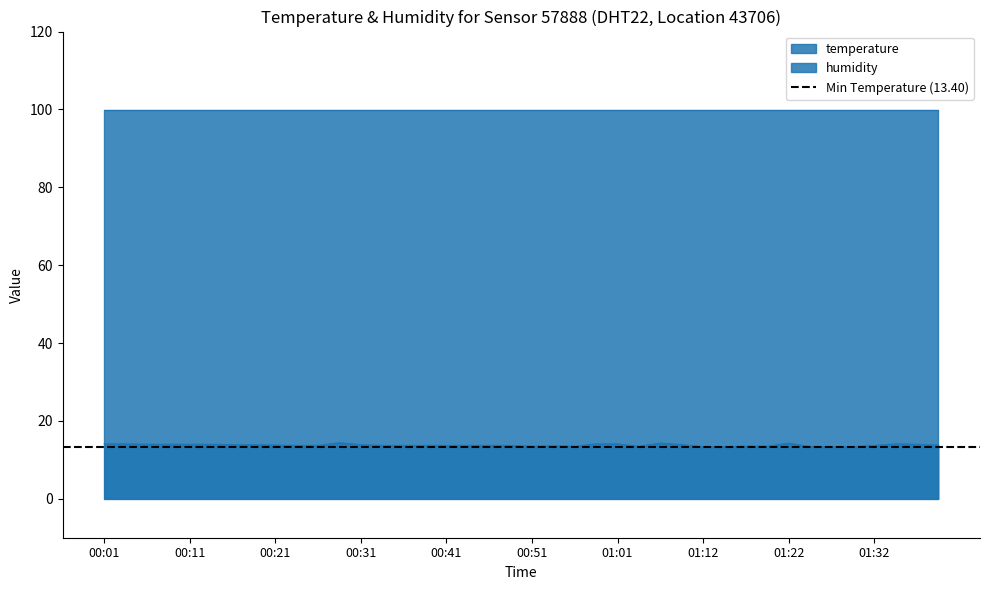

What is the change in value from 00:54 to 01:07?

+0.7